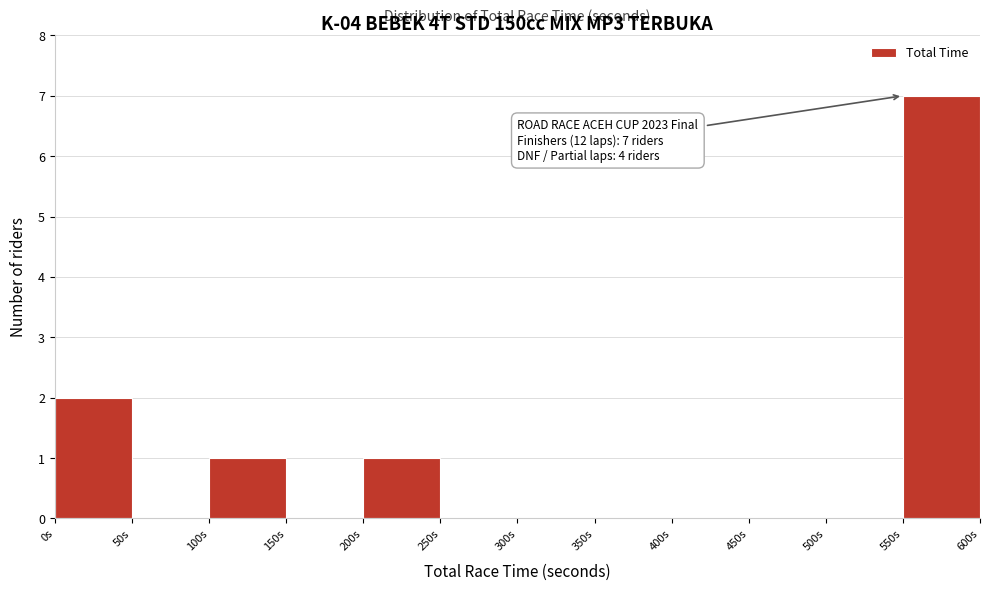

Over which range of the x-axis is the bar tallest?

550 to 600